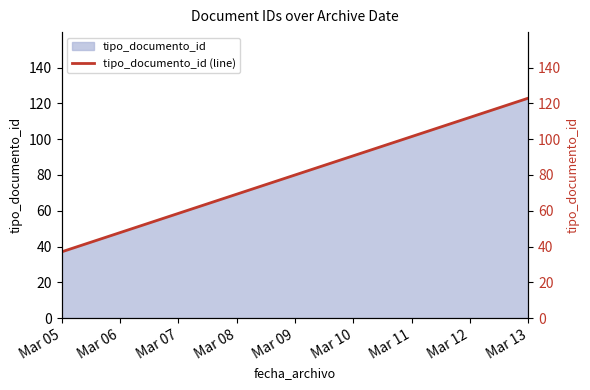

How many lines are shown in the chart?

1